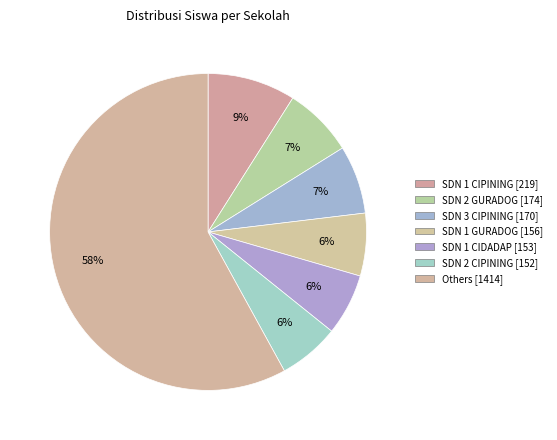

How many slices are in this pie chart?

7